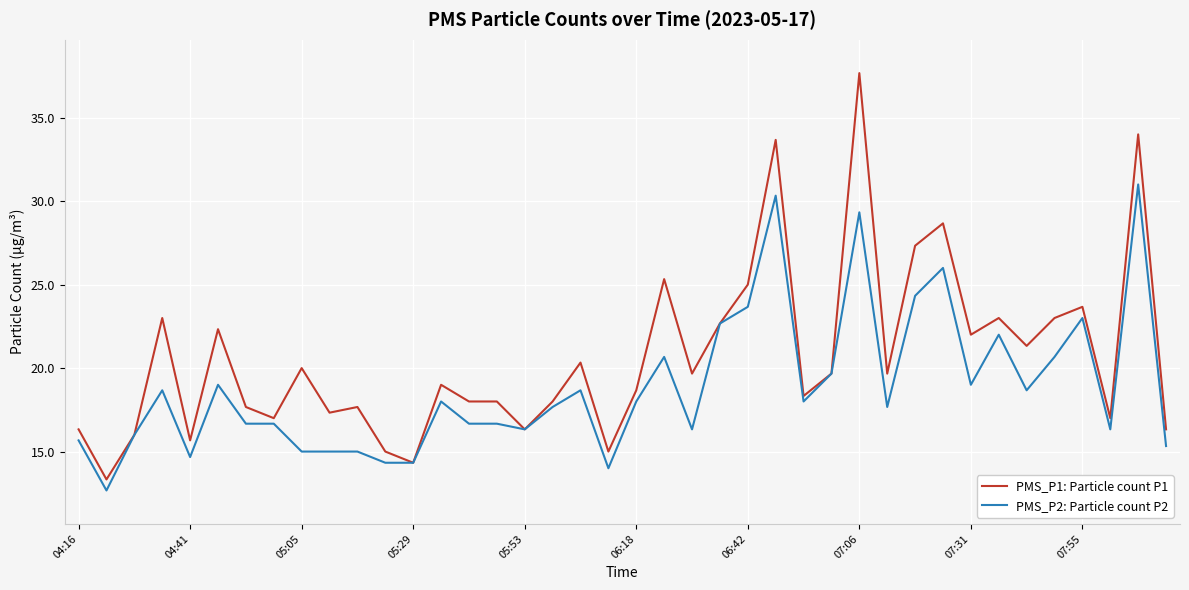

What is the minimum value shown in the chart?

12.7